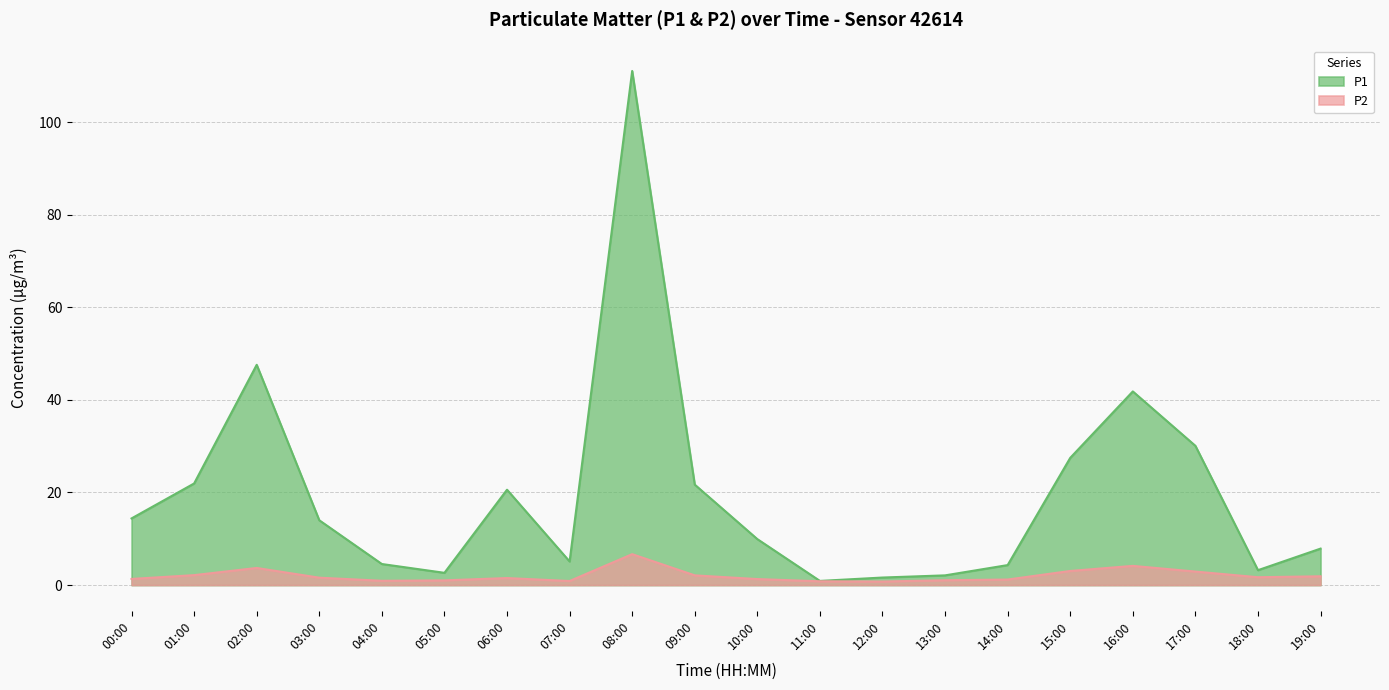

In P2, how many points are higher than both neighbors (excluding endpoints)?

4